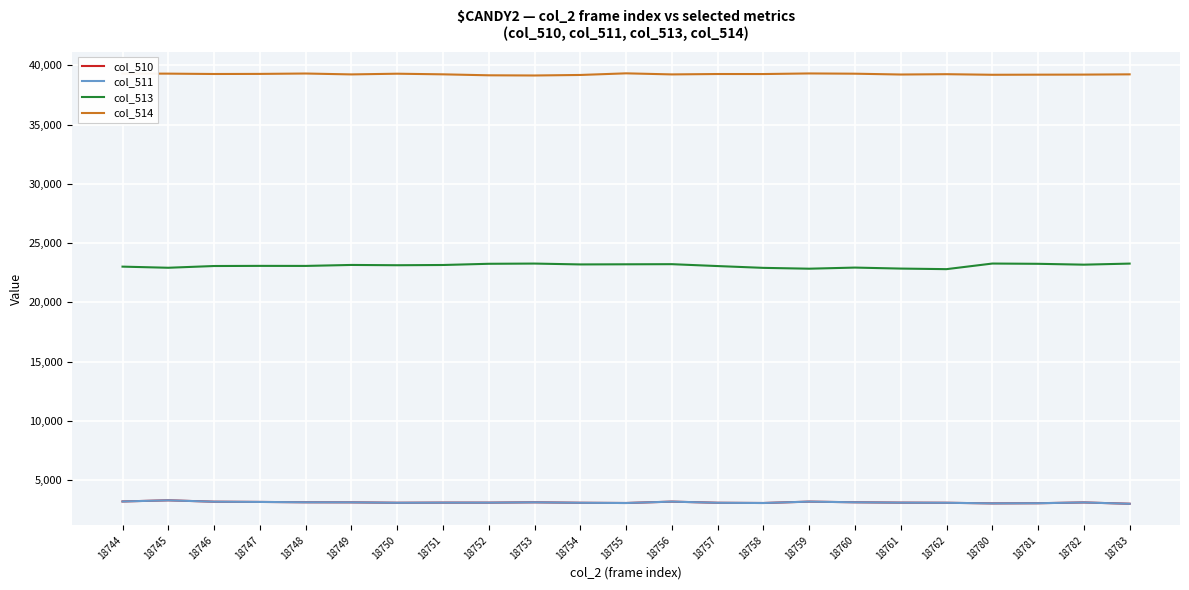

Is the value of col_511 at 18756 greater than the value of col_514 at 18744?

No